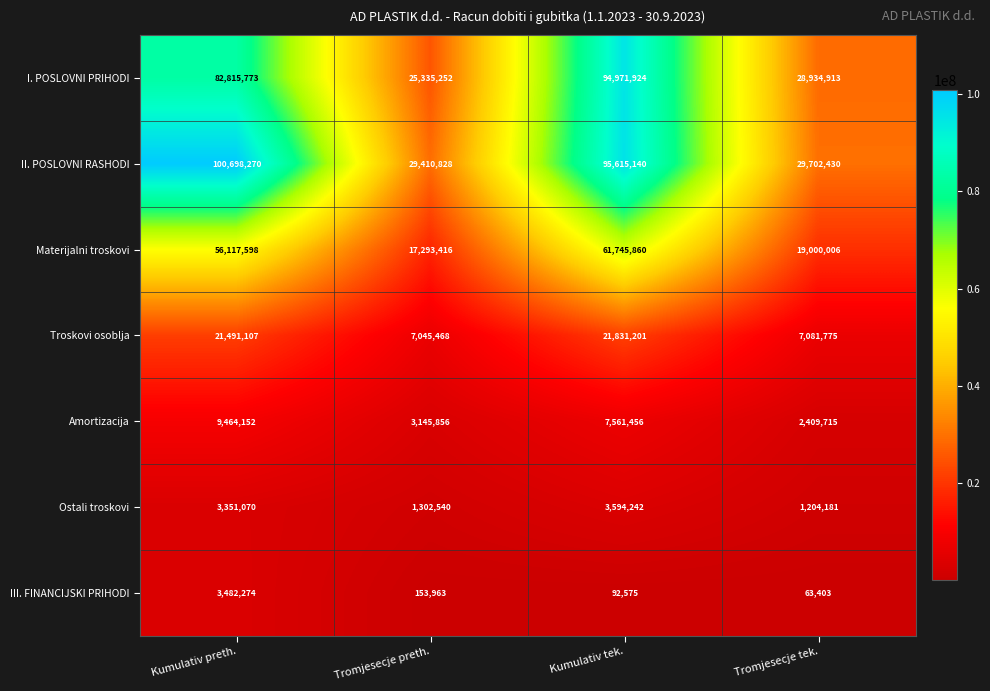

What is the sum of all Materijalni troskovi values?

154156880